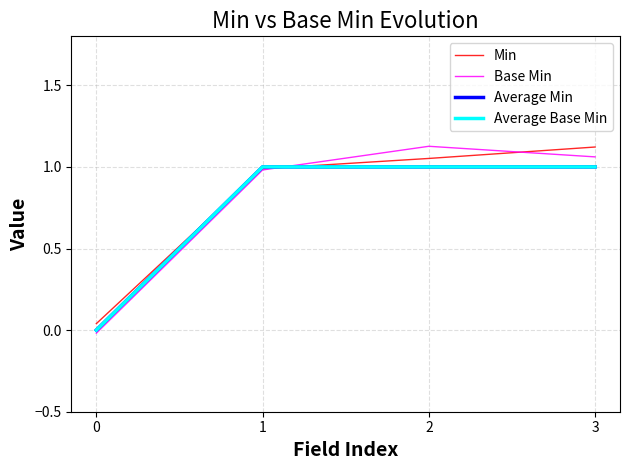

Does the chart have visible grid lines?

Yes